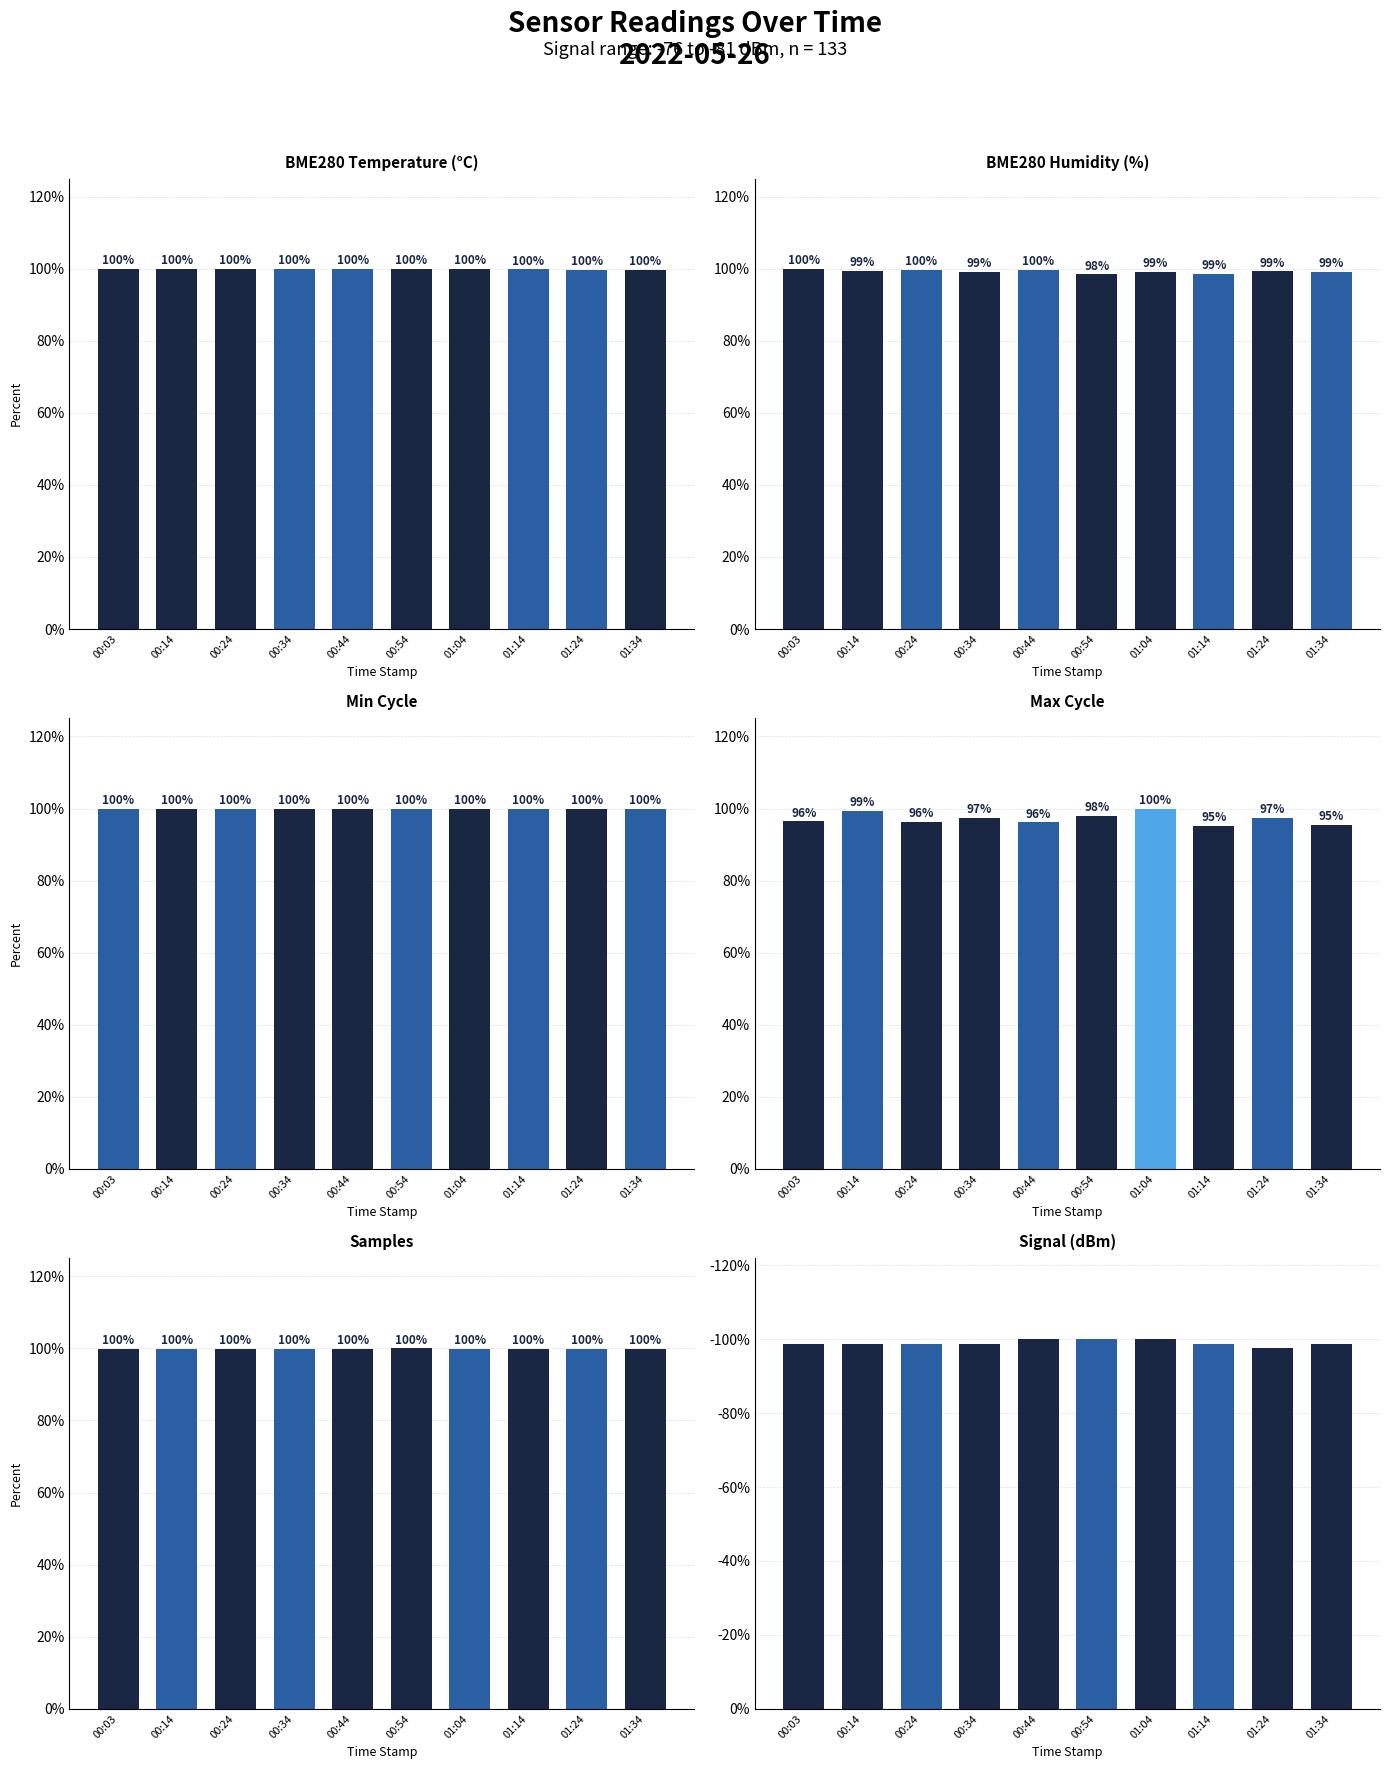

Between 00:34 and 01:34, which series saw the biggest shift?

Max_cycle